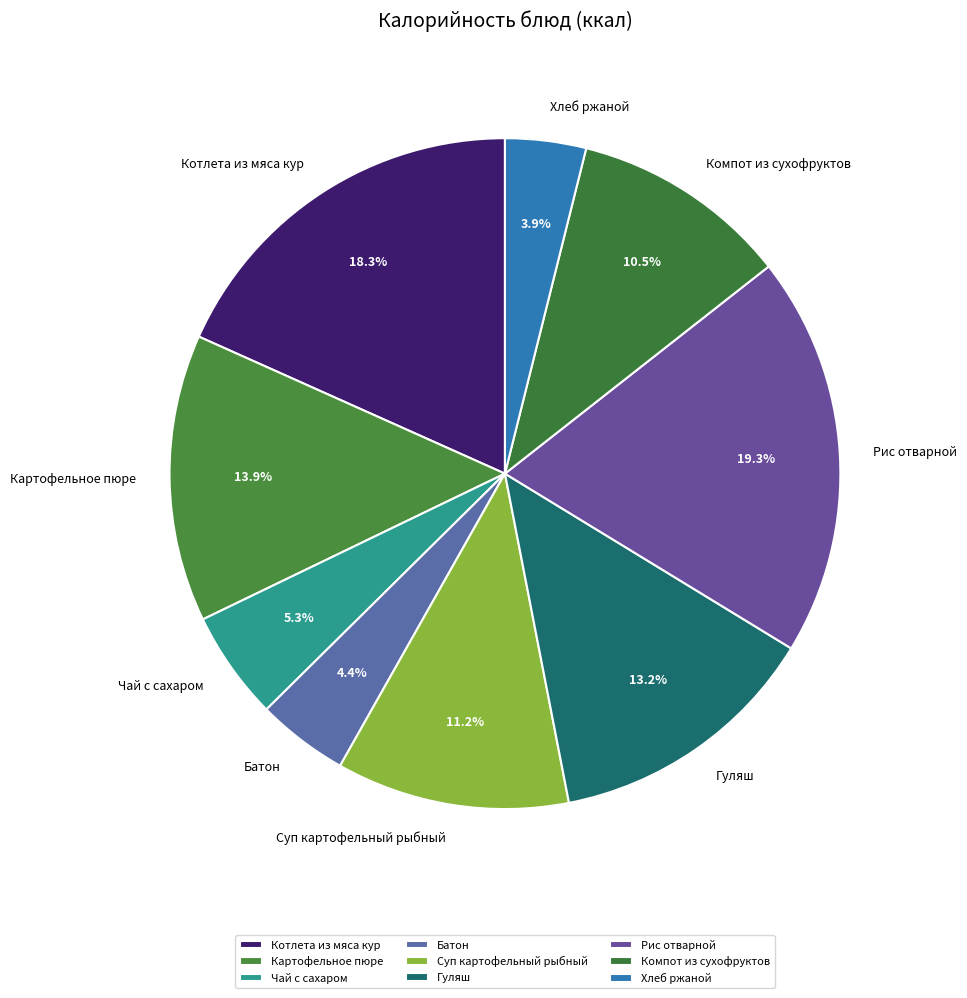

To the nearest percent, what portion does Хлеб ржаной represent?

4%